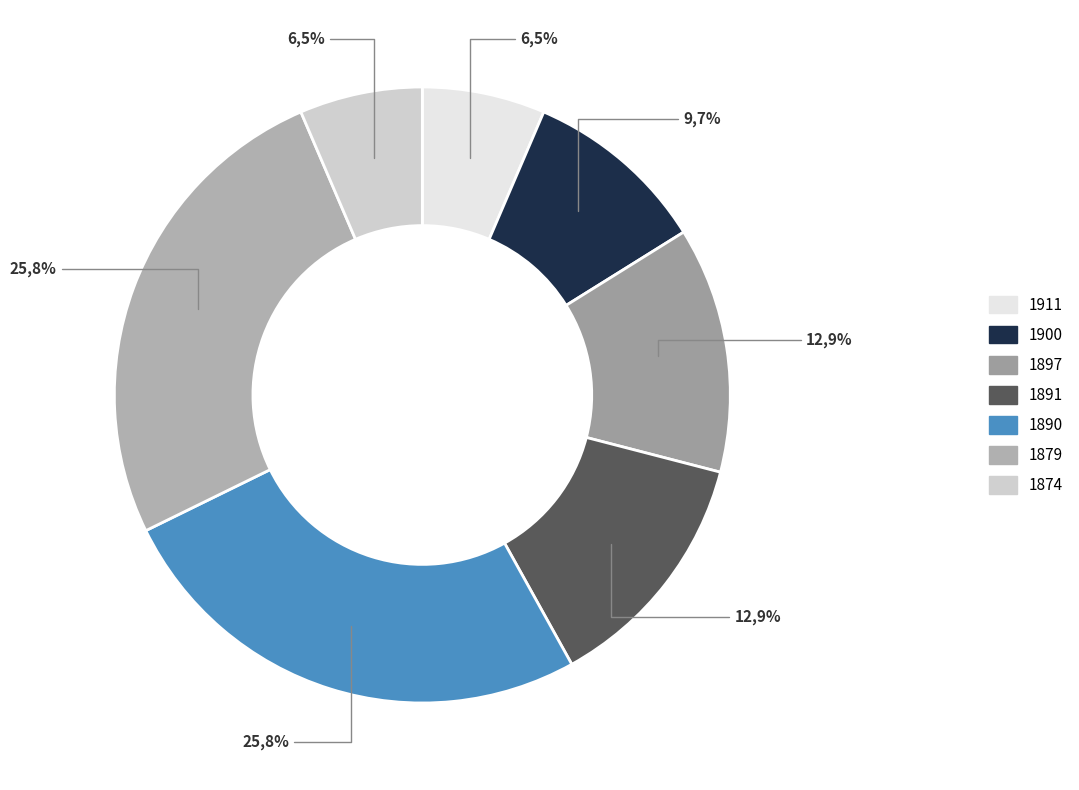

Approximately how many times larger is the value at 1897 compared to 1890?

0.5